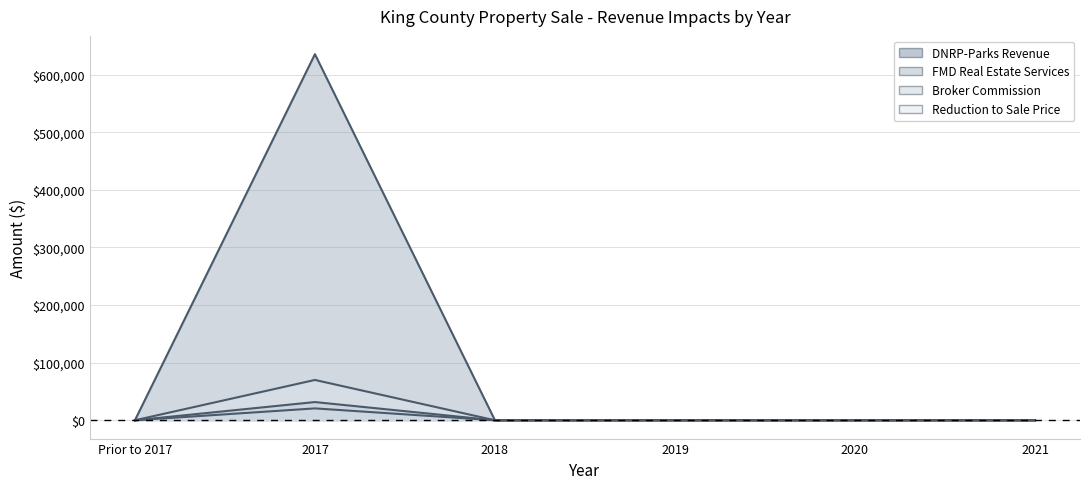

Is it true that Broker Commission equals 0.0 at Prior to 2017?

True